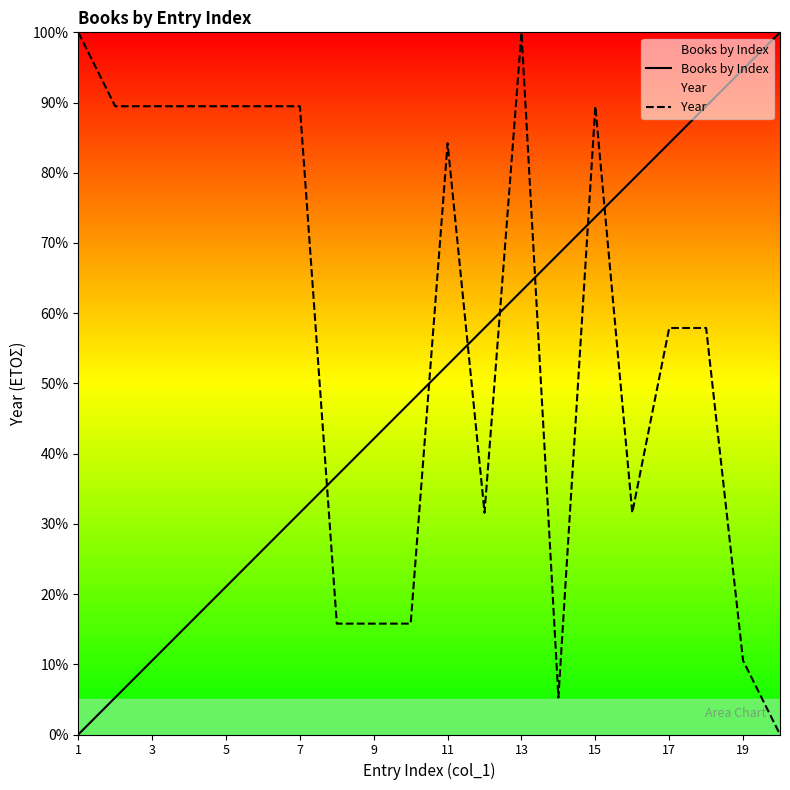

Which series has the largest total across all categories?

Year